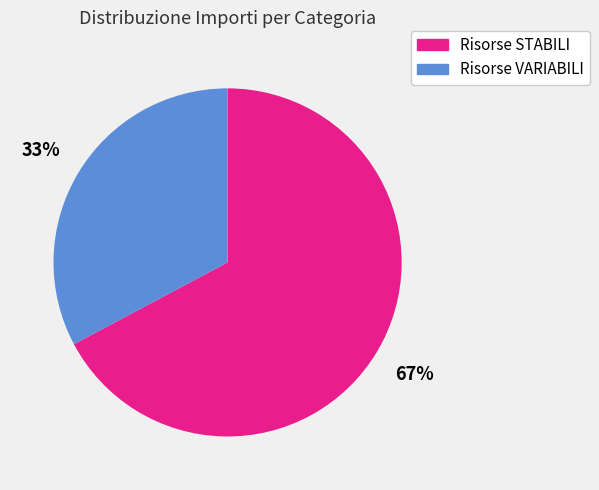

Does any single category account for the majority?

Yes